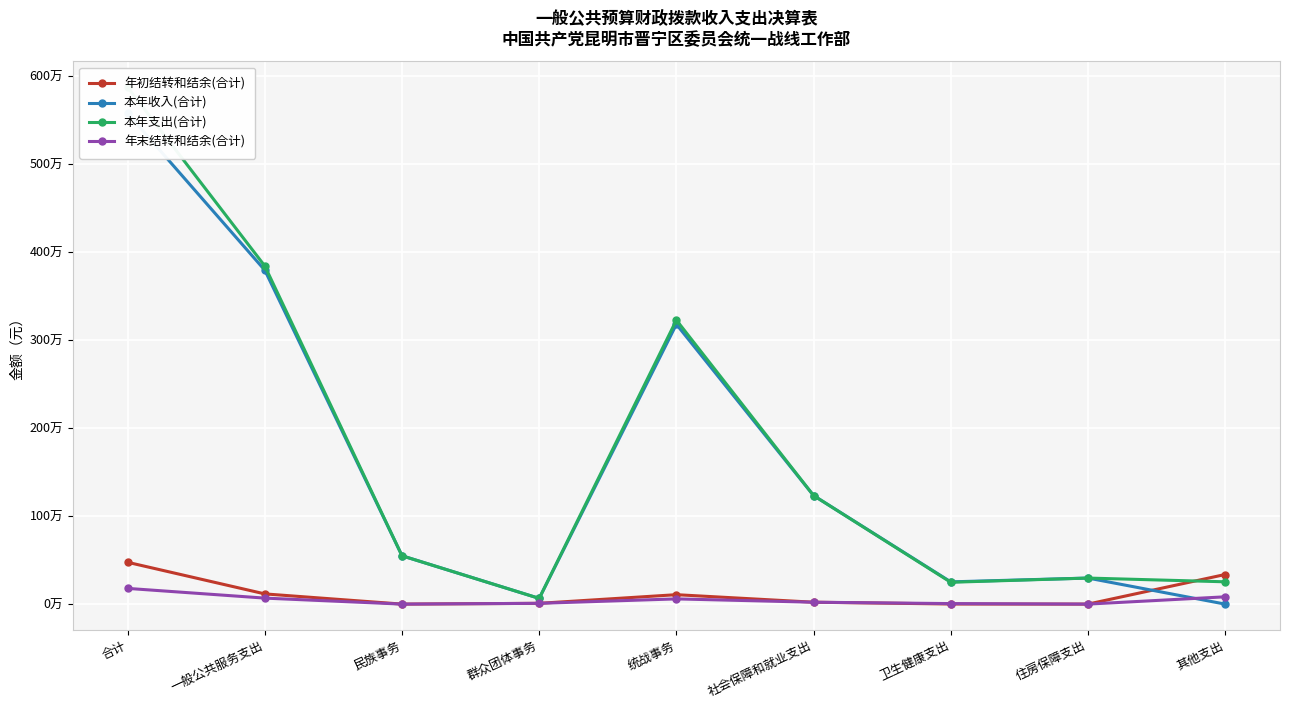

How many distinct data groups are displayed?

4